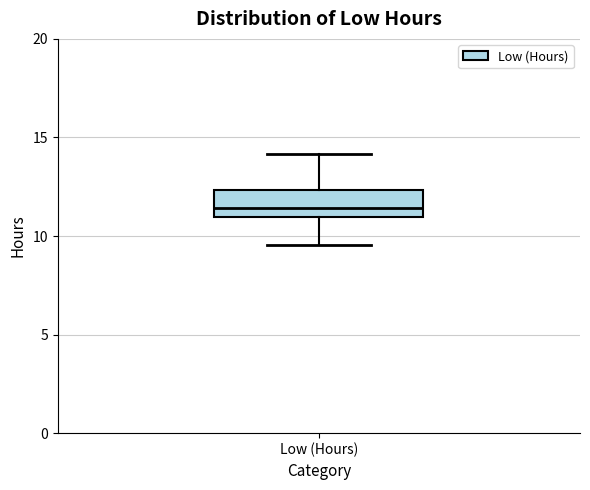

Transcribe this box plot: give where the median line is, the range the box spans, and where the two whiskers end, as read against the y-axis. The values are not printed on the chart, so give them approximately, as read against the axis.

median 11.5, box 11.0 to 12.5, whiskers 9.5 to 14.0